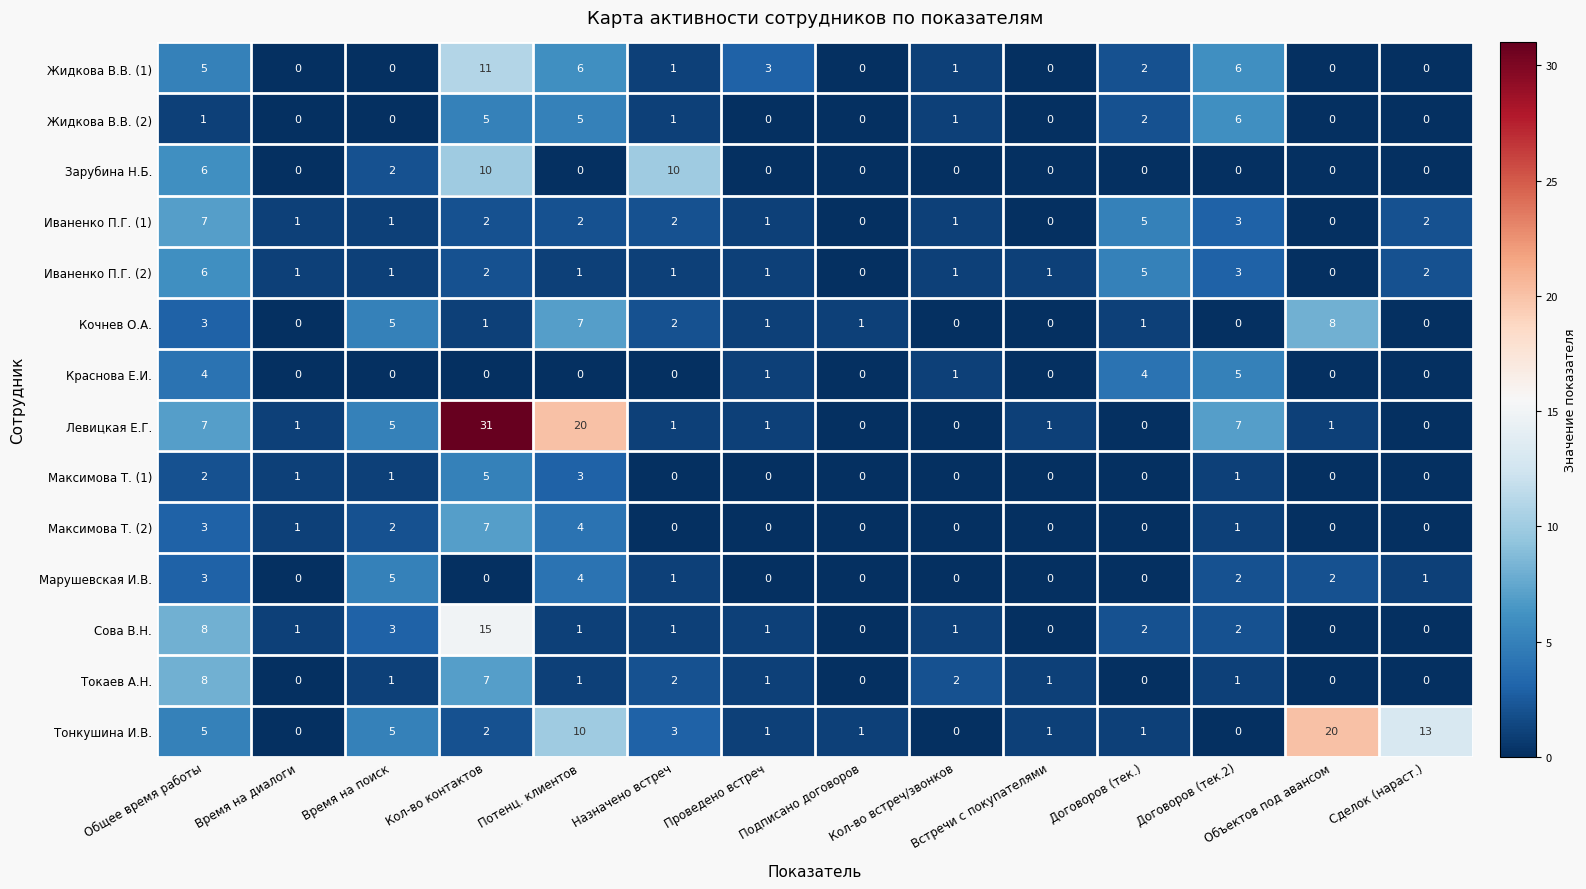

Is it true that Кочнев О.А. equals 0 at Время на диалоги?

True